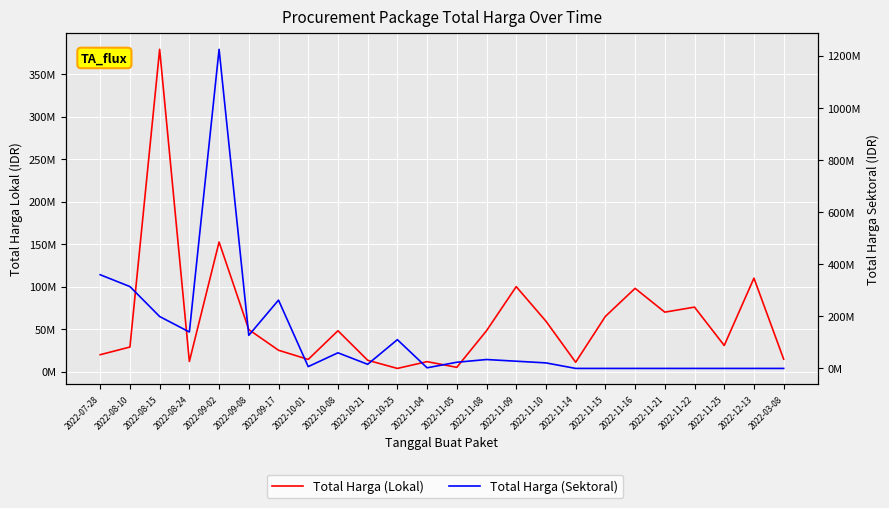

Which has a higher value, 2022-07-28 or 2022-08-24?

2022-07-28